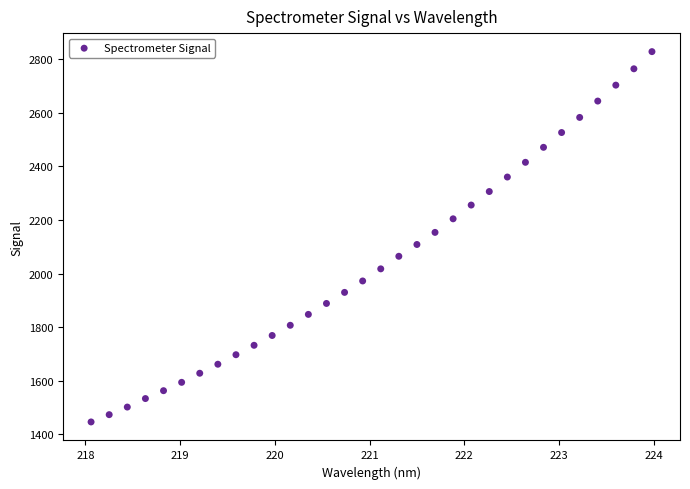

What is the range of Y values (max minus min)?

1383.7